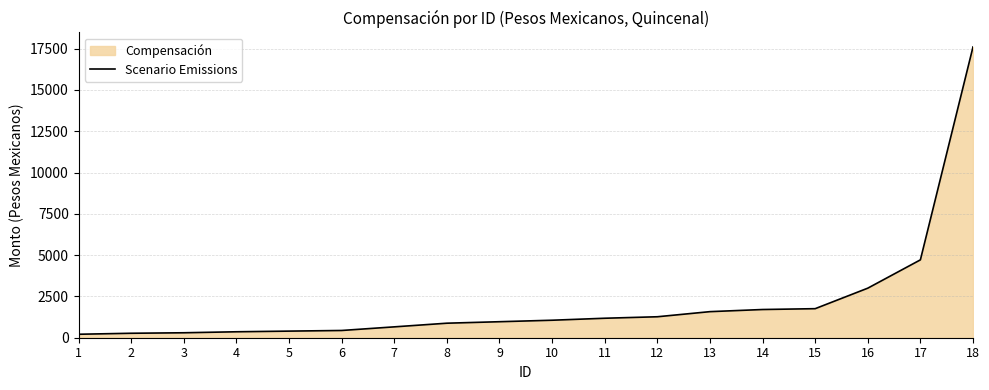

Does the chart display data point markers on the line(s)?

No